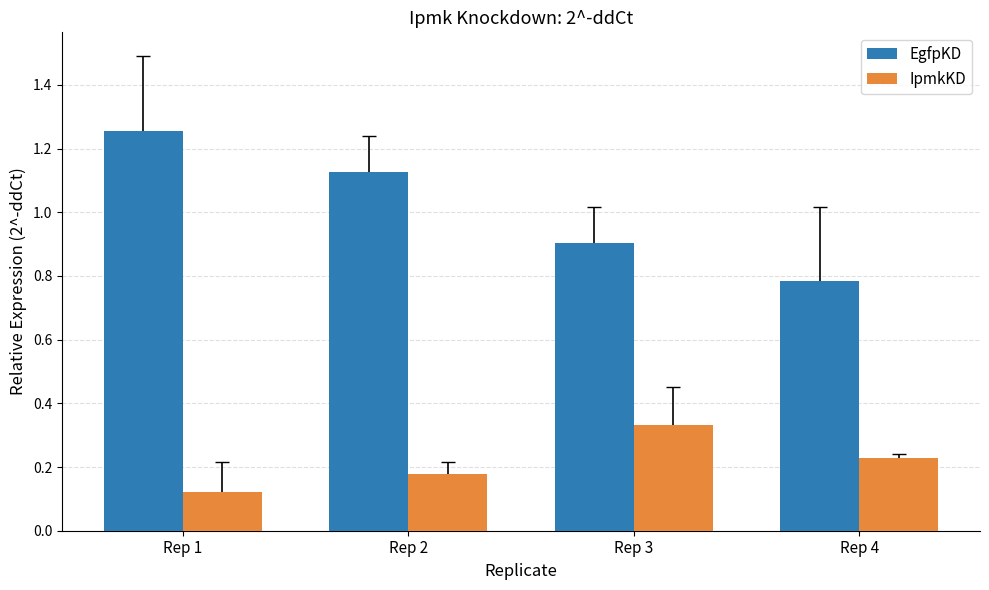

List the series in order of their peak value, lowest first.

IpmkKD, EgfpKD